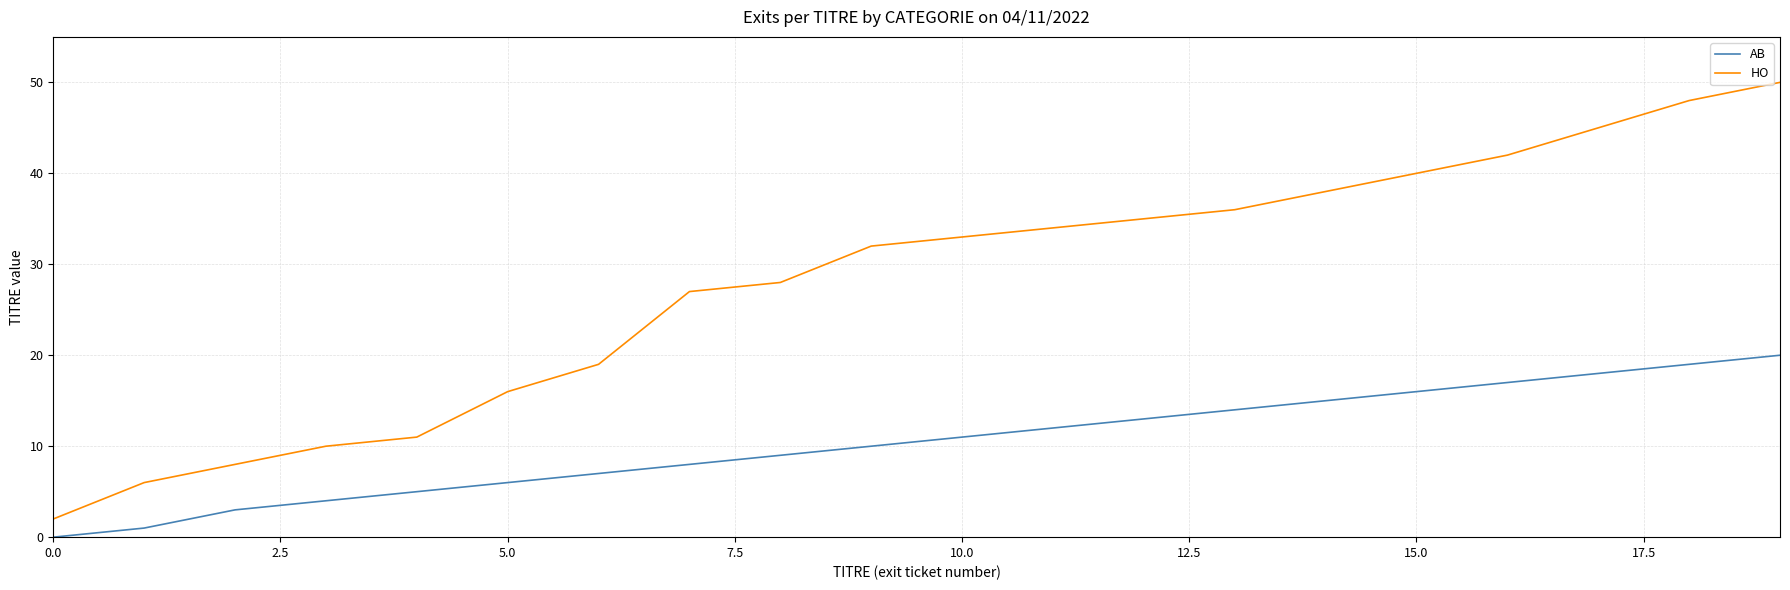

Which series has the largest total across all categories?

HO